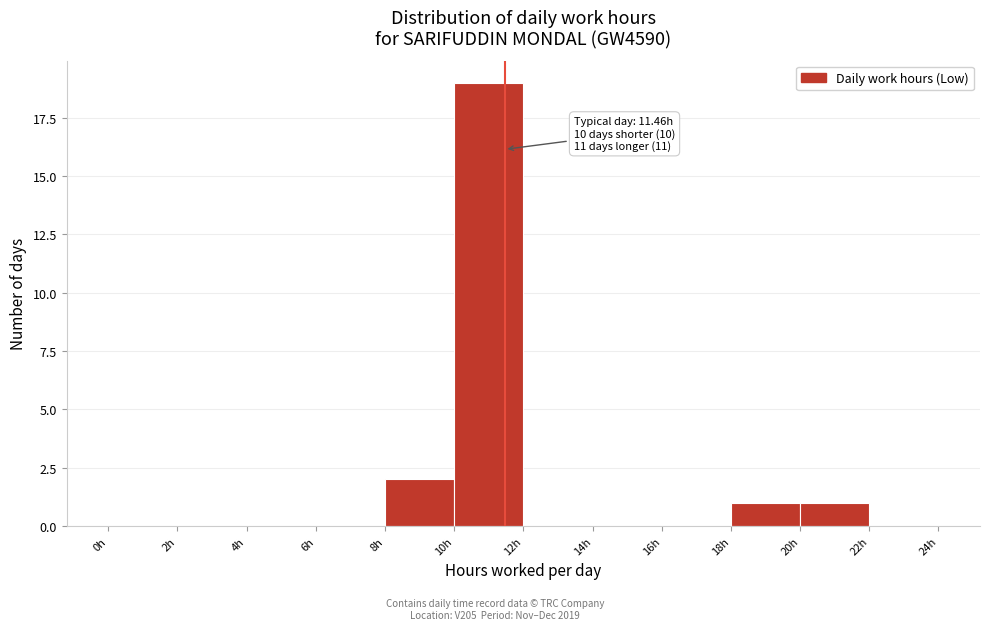

Which range on the x-axis has the tallest bar?

10 to 12